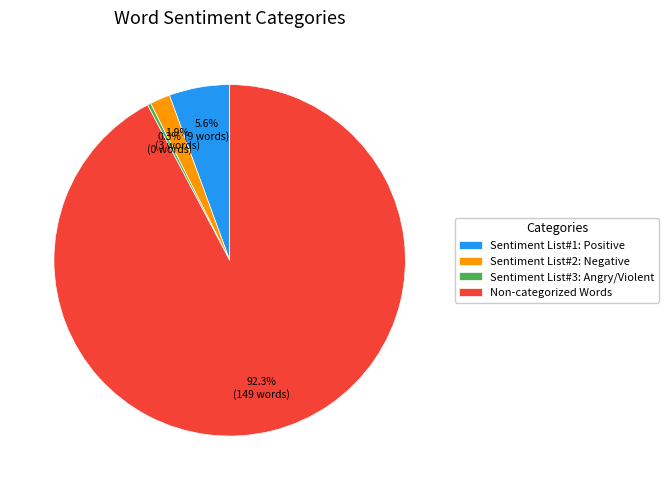

Between Non-categorized Words and Sentiment List#2: Negative, which is larger?

Non-categorized Words